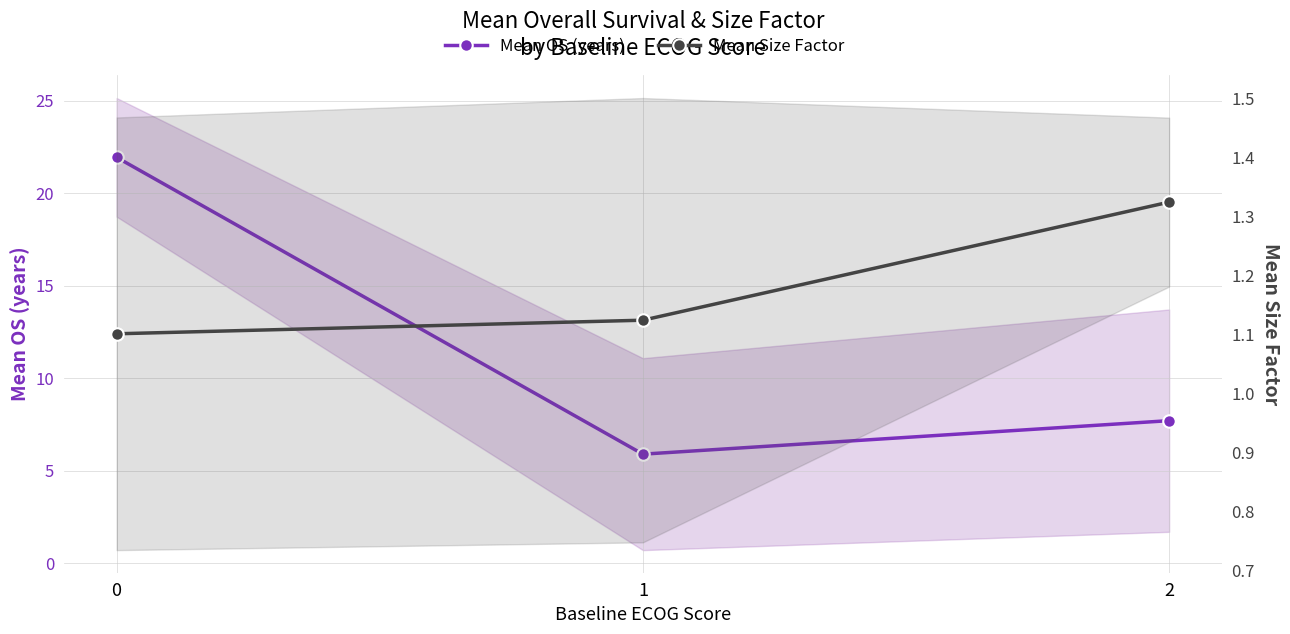

Is it true that Mean OS (years) equals 21.9 at 0?

True